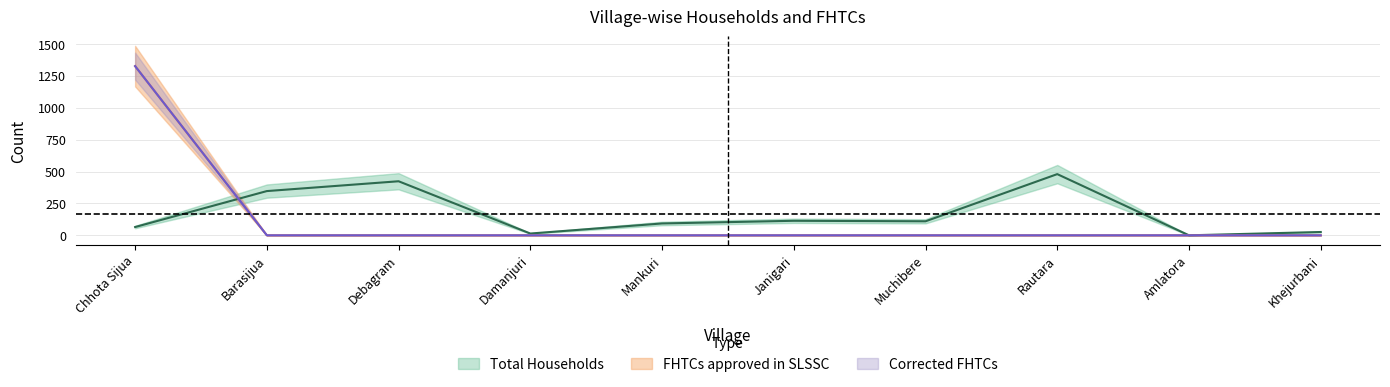

What is the spread (max minus min) of values at Barasijua?

347